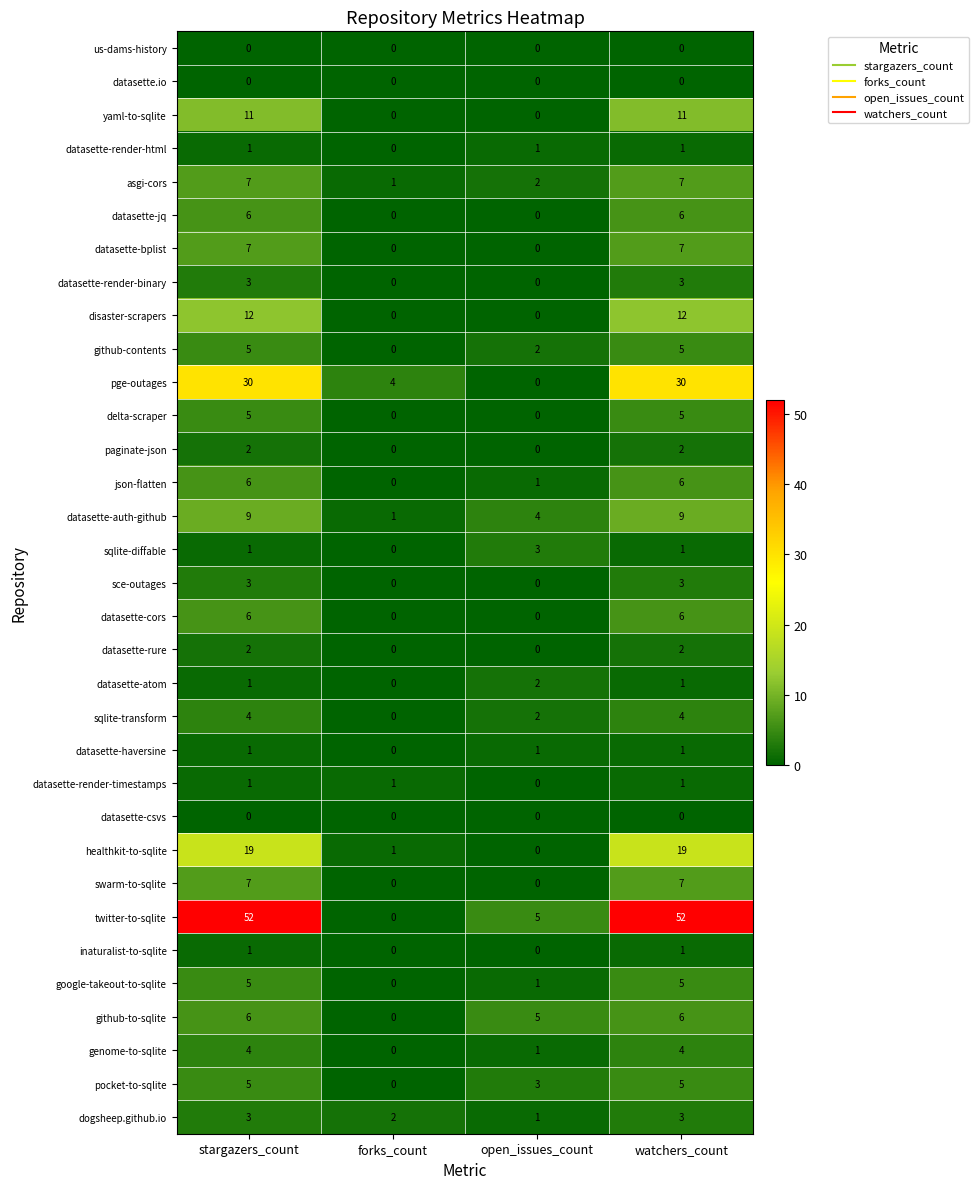

At which label does pocket-to-sqlite reach its minimum?

forks_count